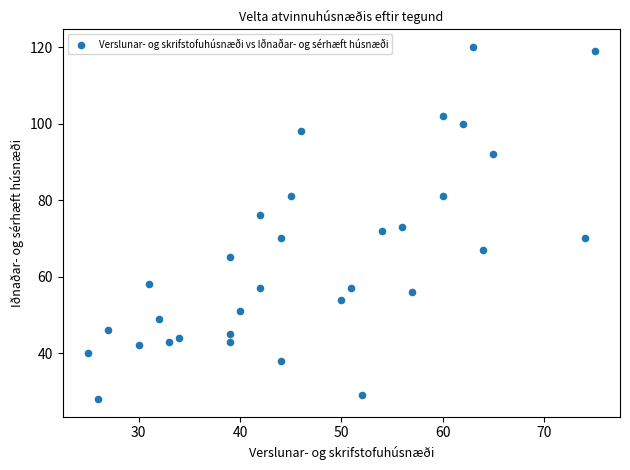

What is the range of X values (max minus min)?

50